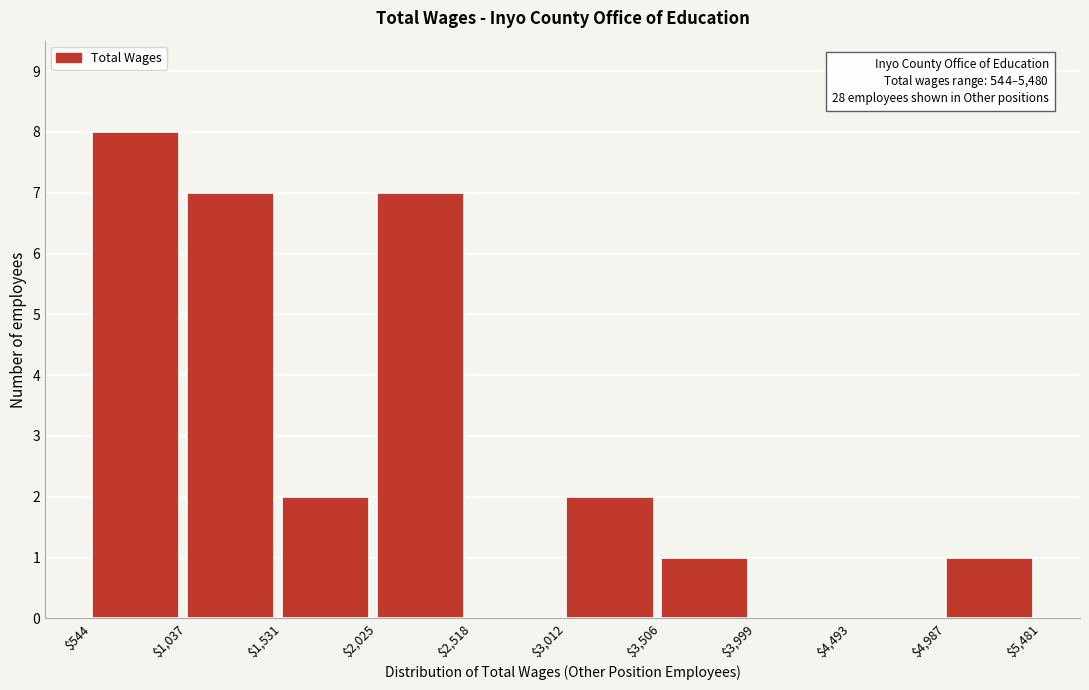

Over which range of the x-axis is the bar tallest?

$544 to $1,037